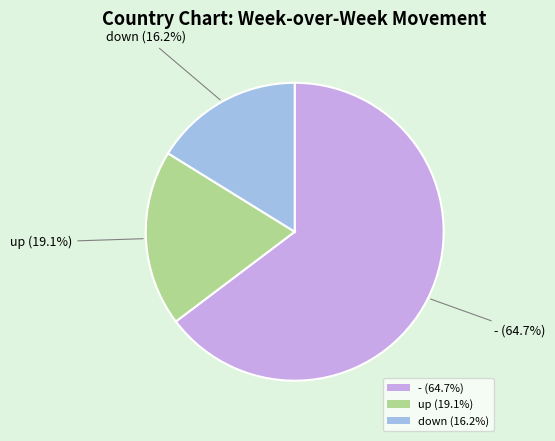

The - slice represents 29% of the pie. True or false?

False